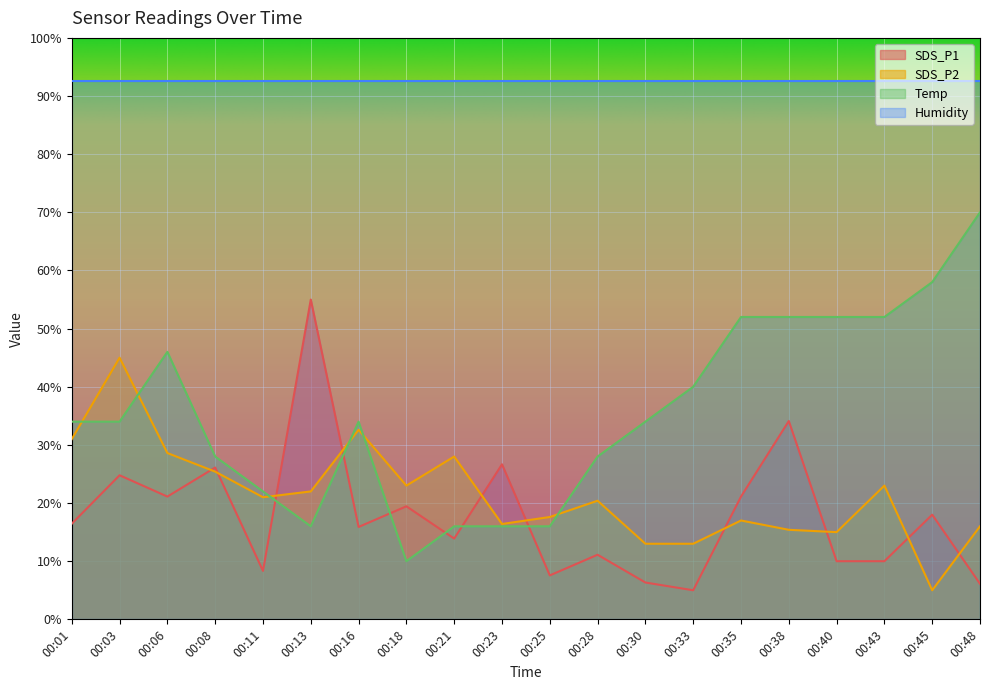

What is the approximate value of SDS_P1 at 00:13?

55.0